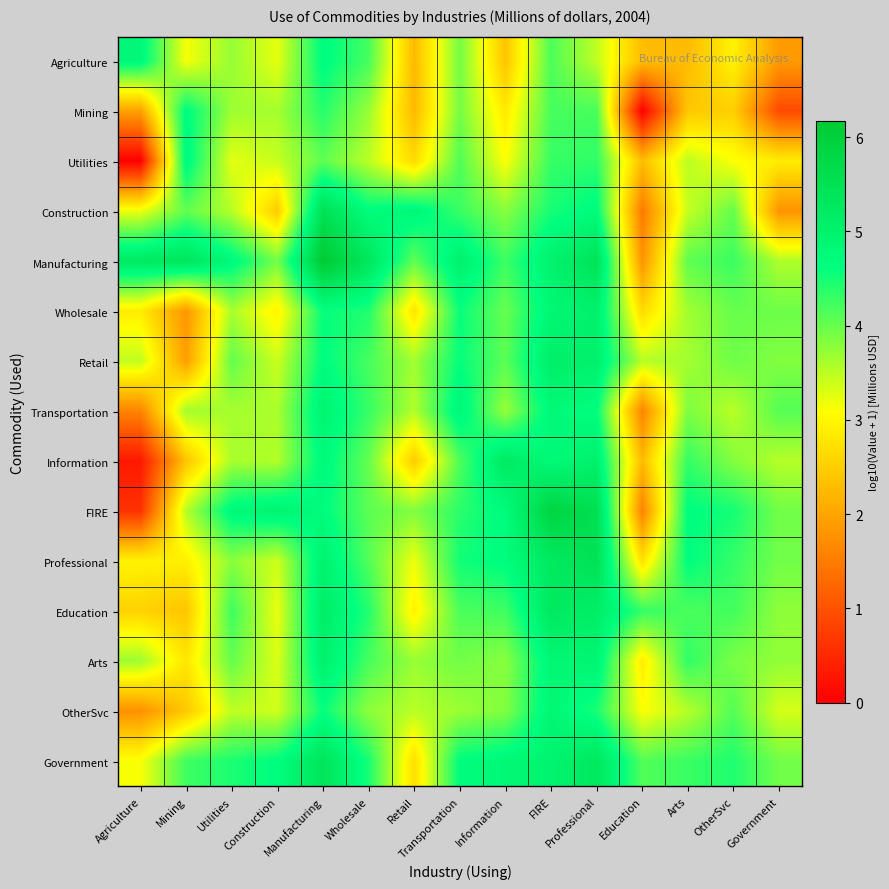

Between Utilities and Mining, which is larger?

Utilities